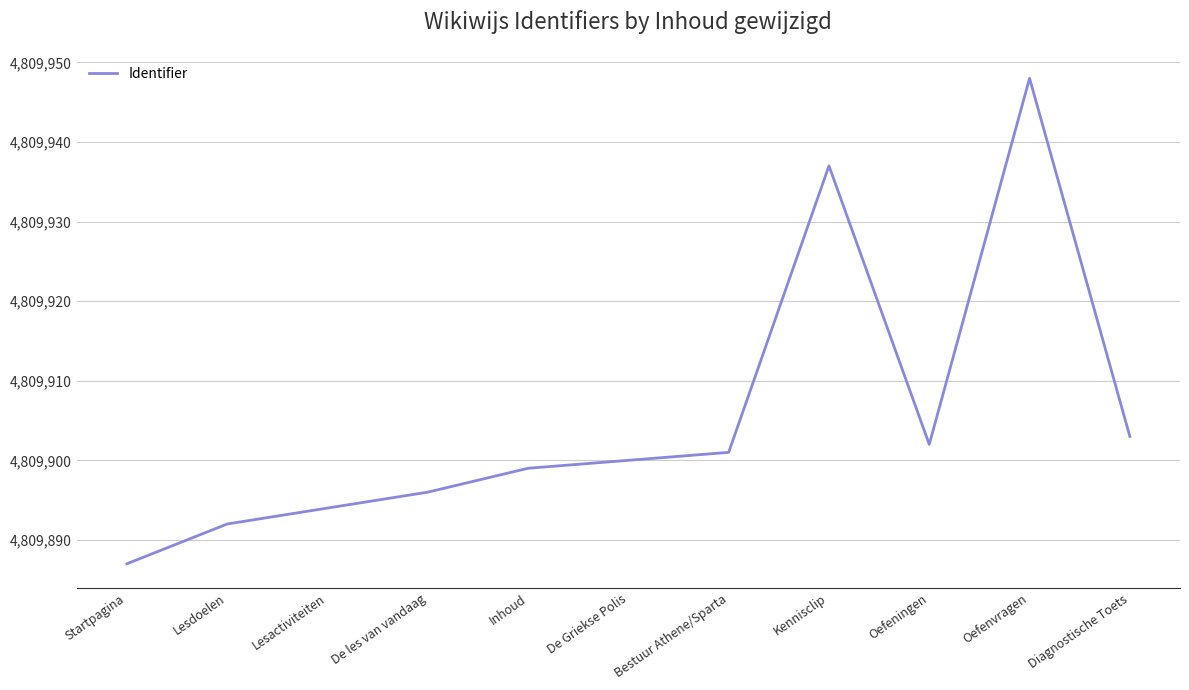

Approximately how many times larger is the value at De Griekse Polis compared to Diagnostische Toets?

1.0